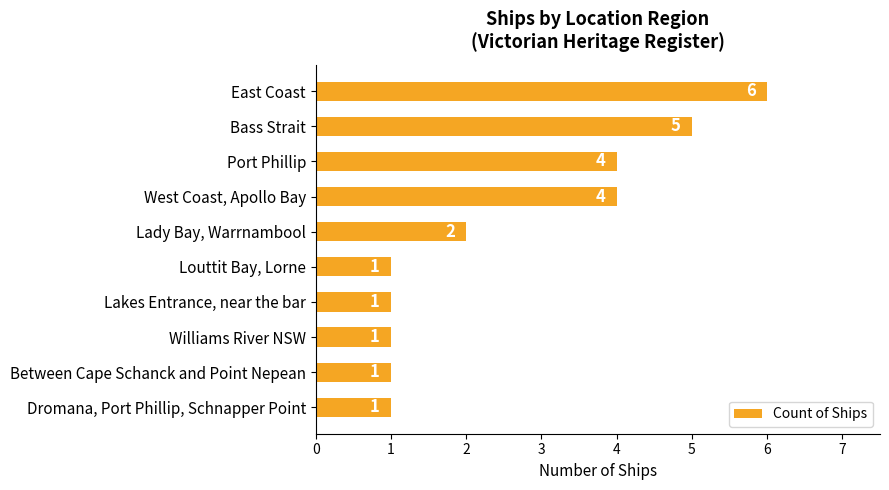

What is the minimum value shown in the chart?

1